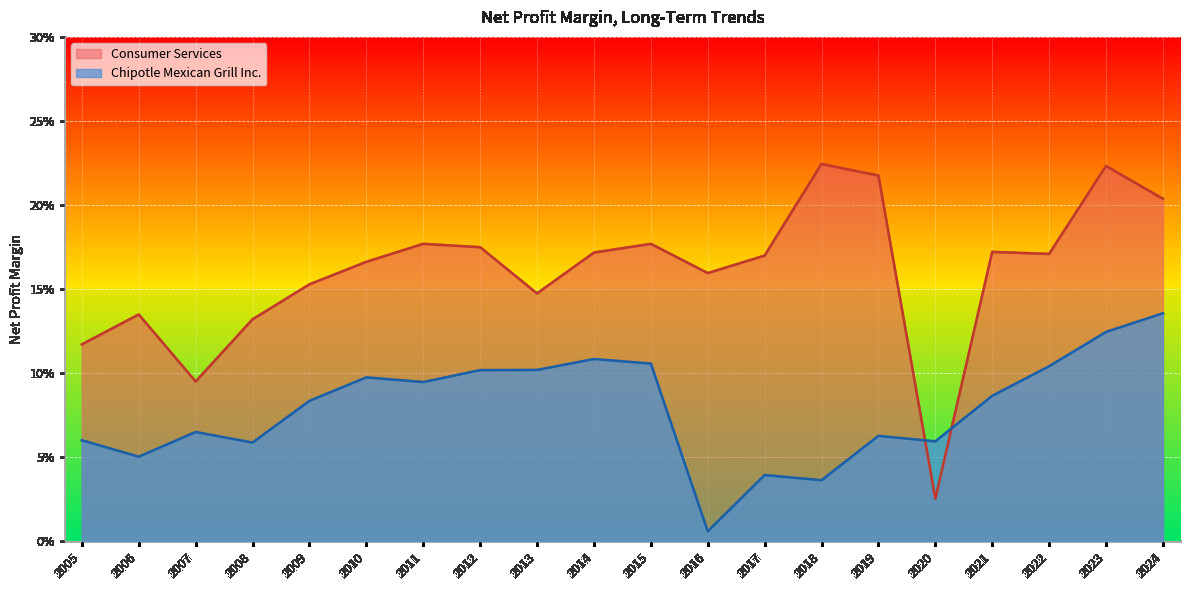

What are all the series names shown in the legend?

Consumer Services, Chipotle Mexican Grill Inc.